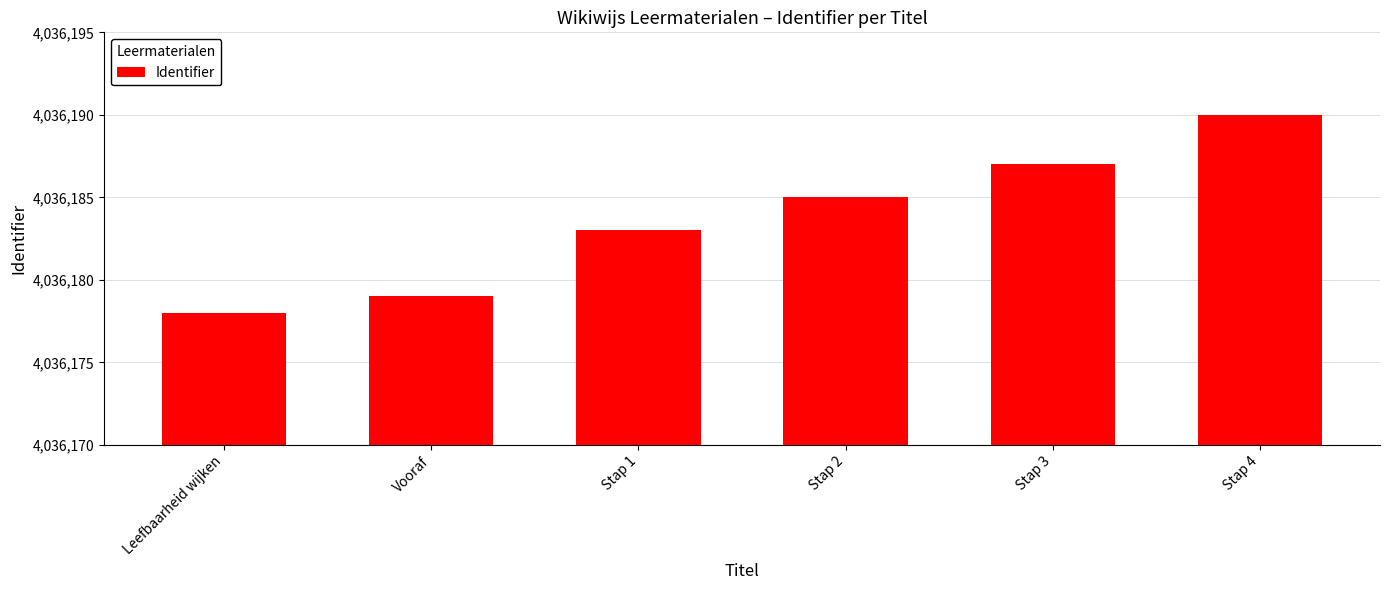

Which label corresponds to the smallest value in the chart?

Leefbaarheid wijken